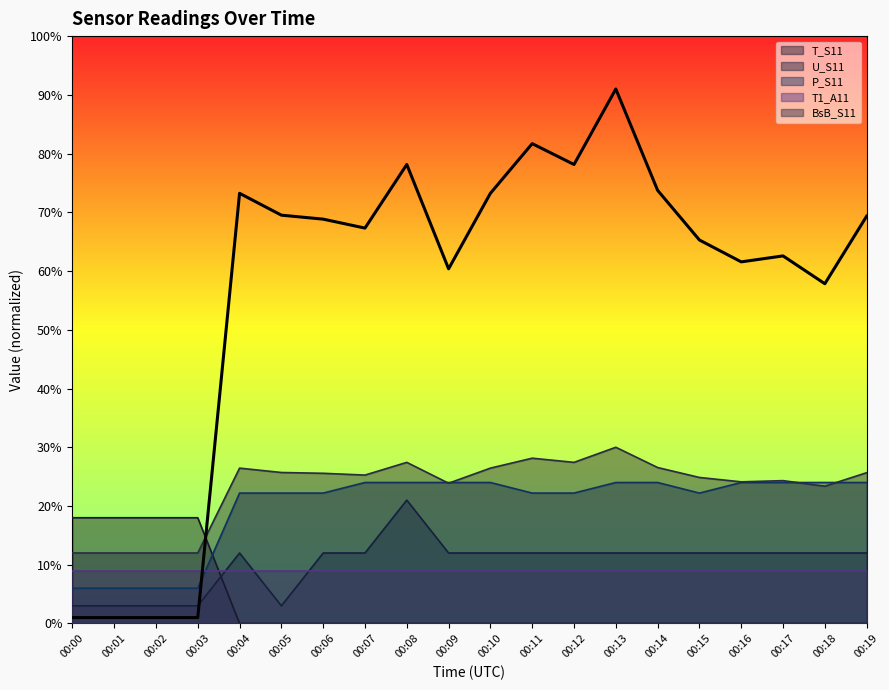

Which series changed the most between 00:08 and 00:14?

U_S11